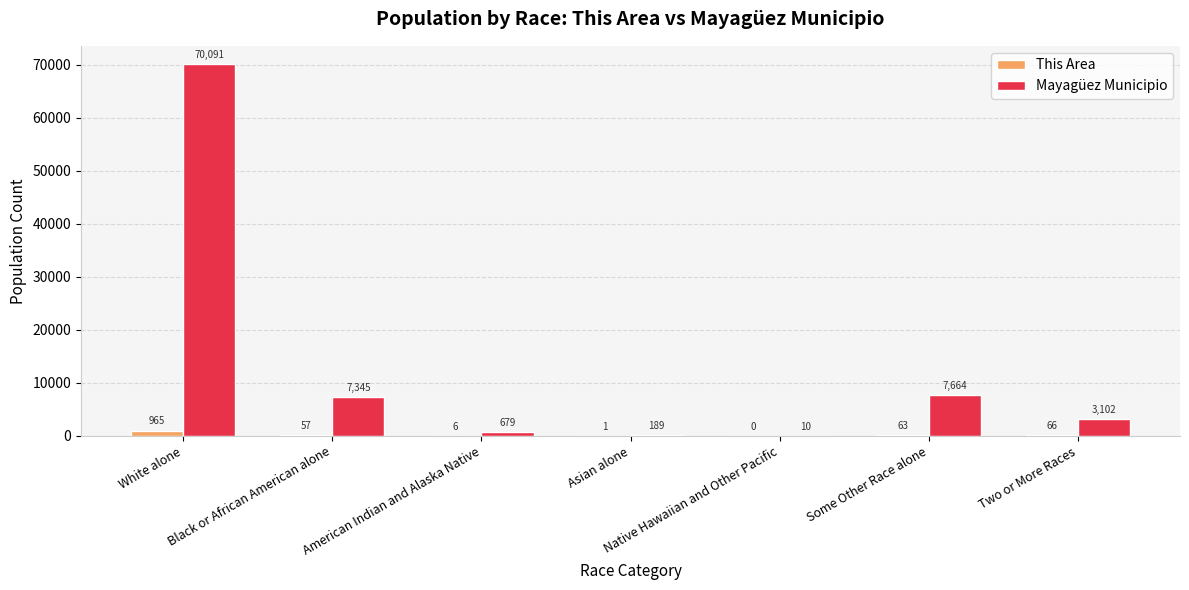

The Mayagüez Municipio series shows 108992 at White alone. True or false?

False